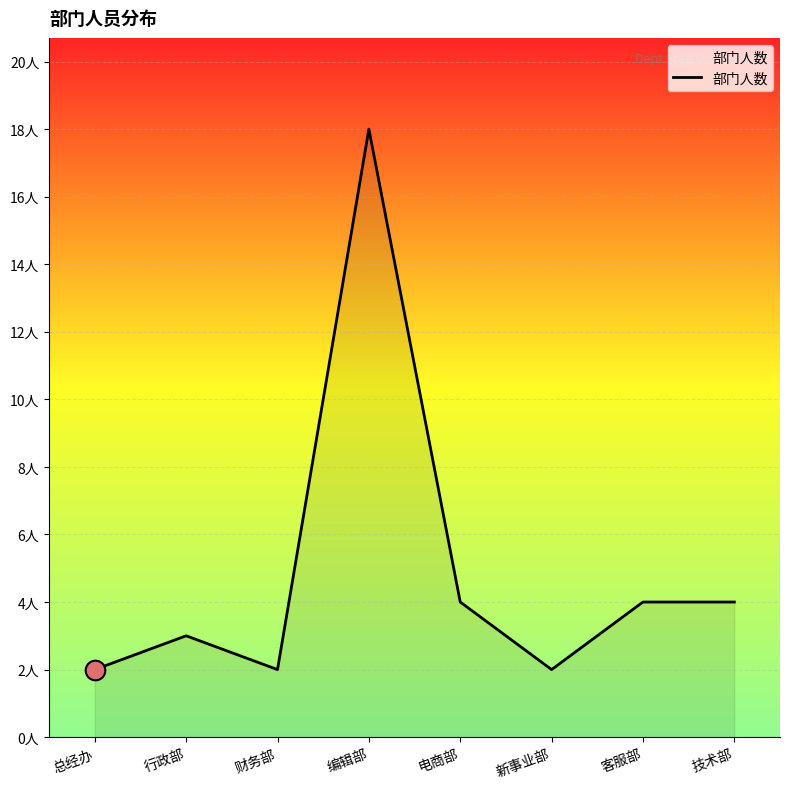

What is the ratio of the value at 总经办 to the value at 客服部?

0.5